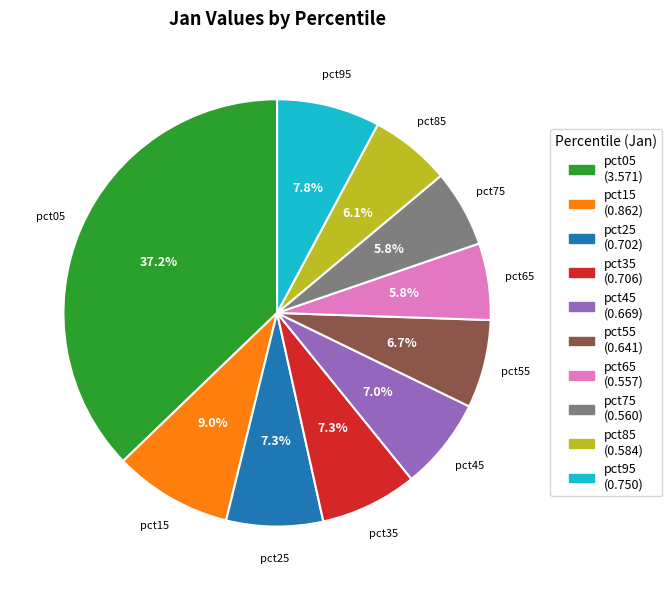

Does pct85 account for over 50% of the chart?

No